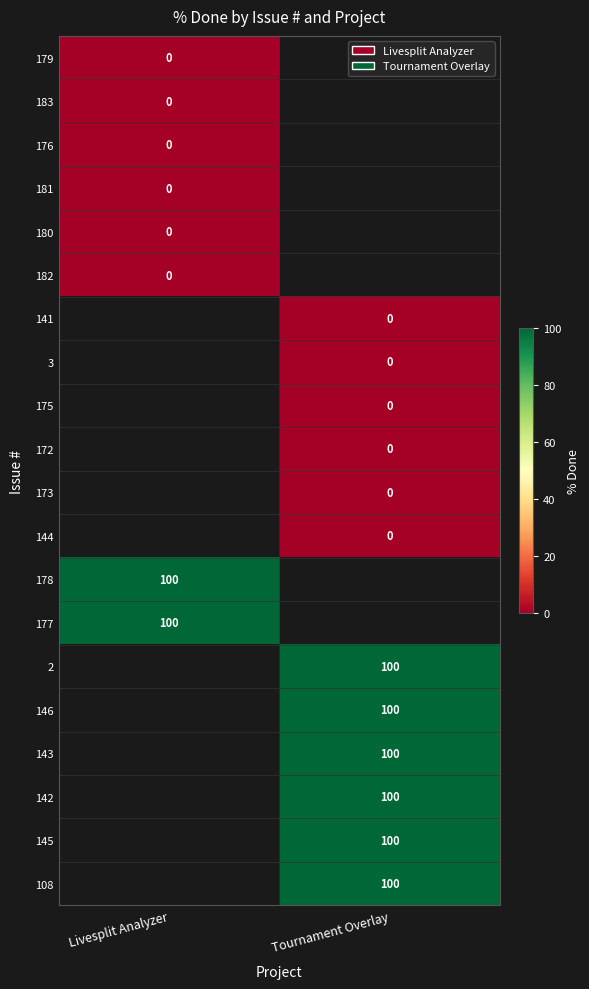

The 143 series shows 100 at Tournament Overlay. True or false?

True